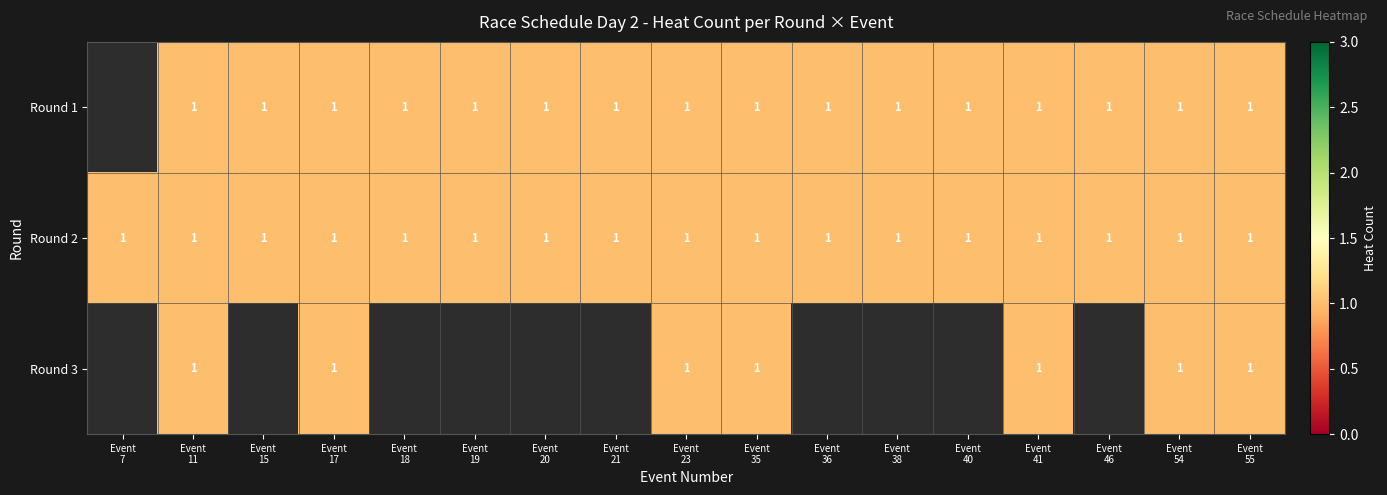

List the series in order of their overall mean, highest first.

Round 1, Round 2, Round 3